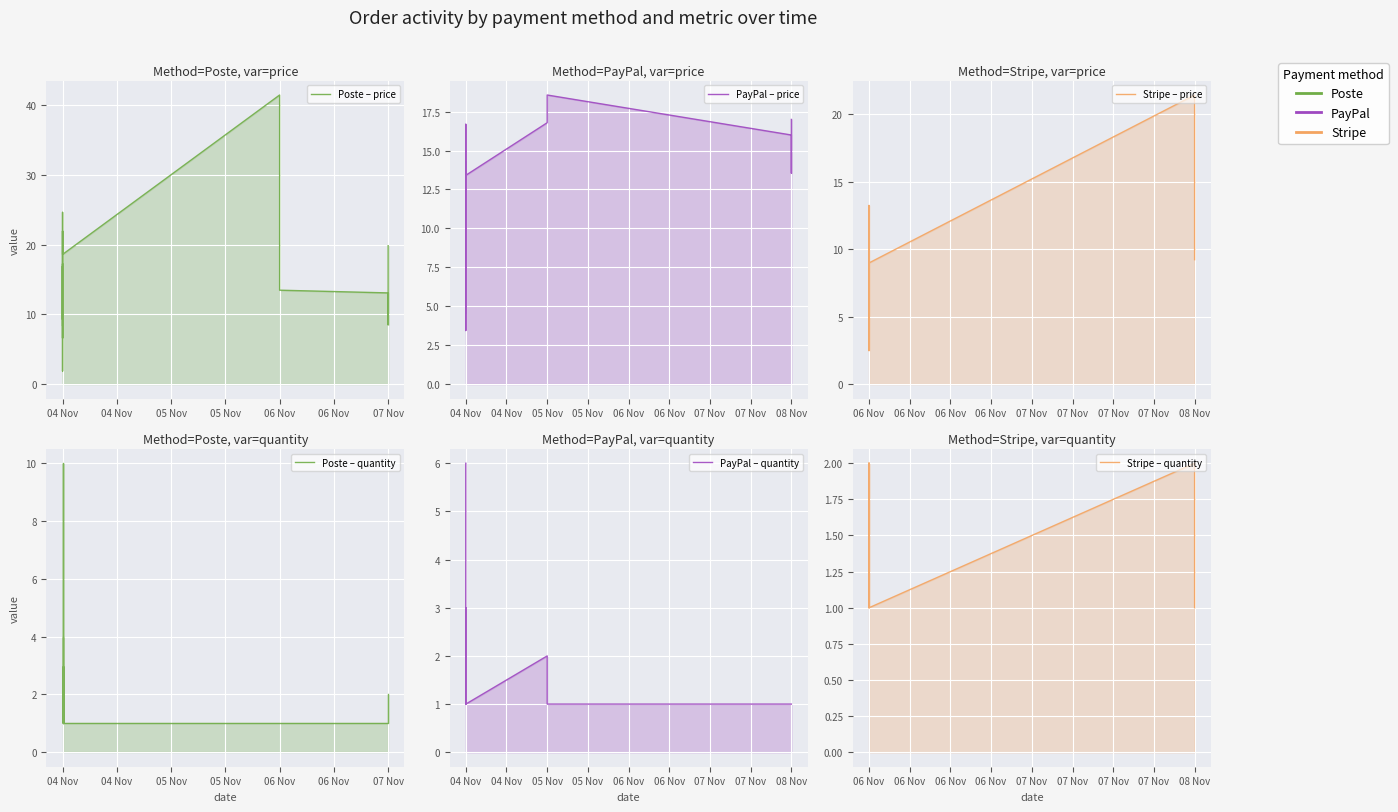

The value of quantity at 23 is 0.4. True or false?

False